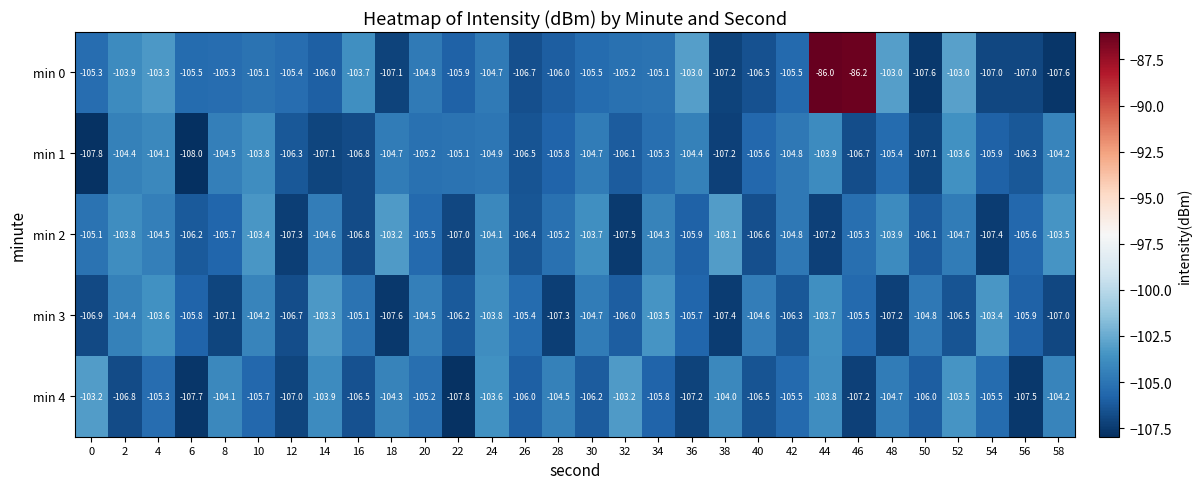

What is the approximate value of min 4 at 16?

-106.5